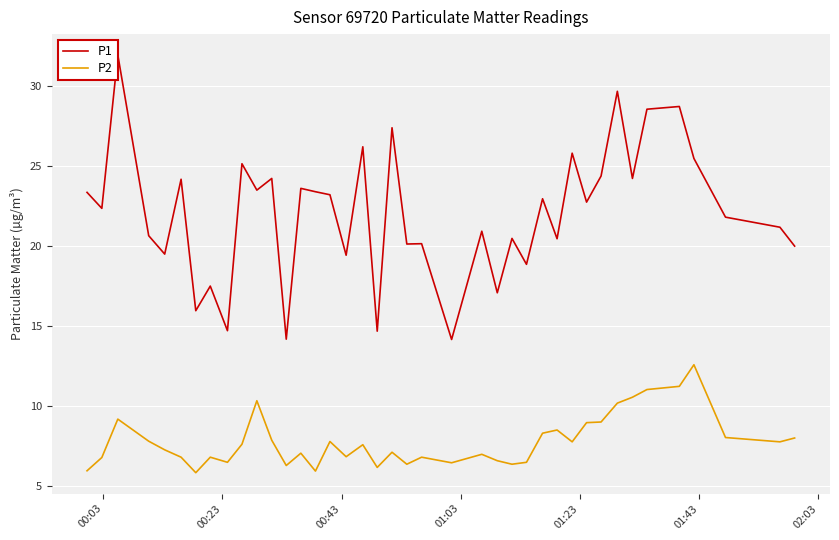

Which series has the widest spread of values?

P1